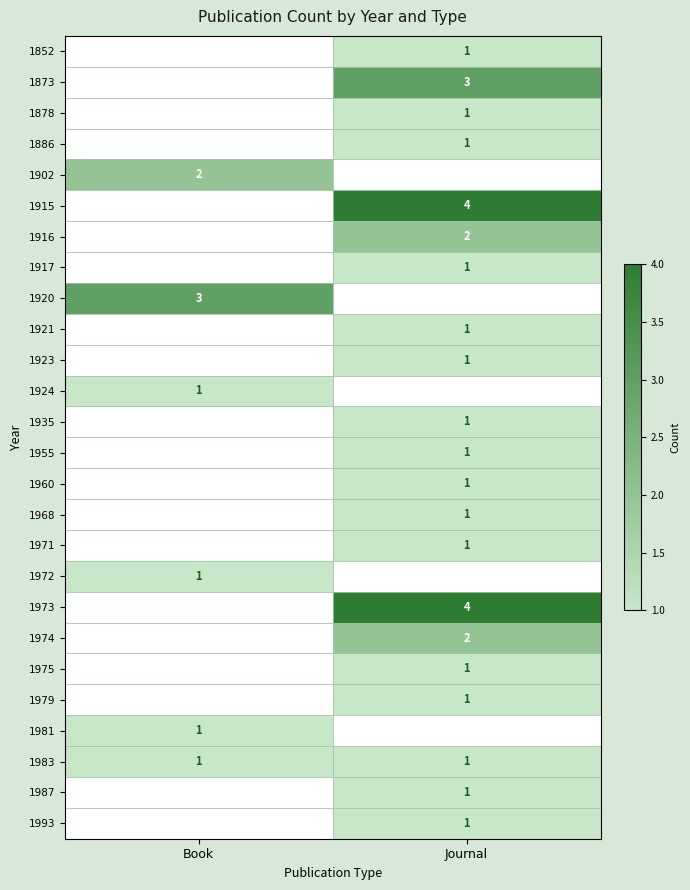

True or false: 1973 has a value of 4 at Journal.

True